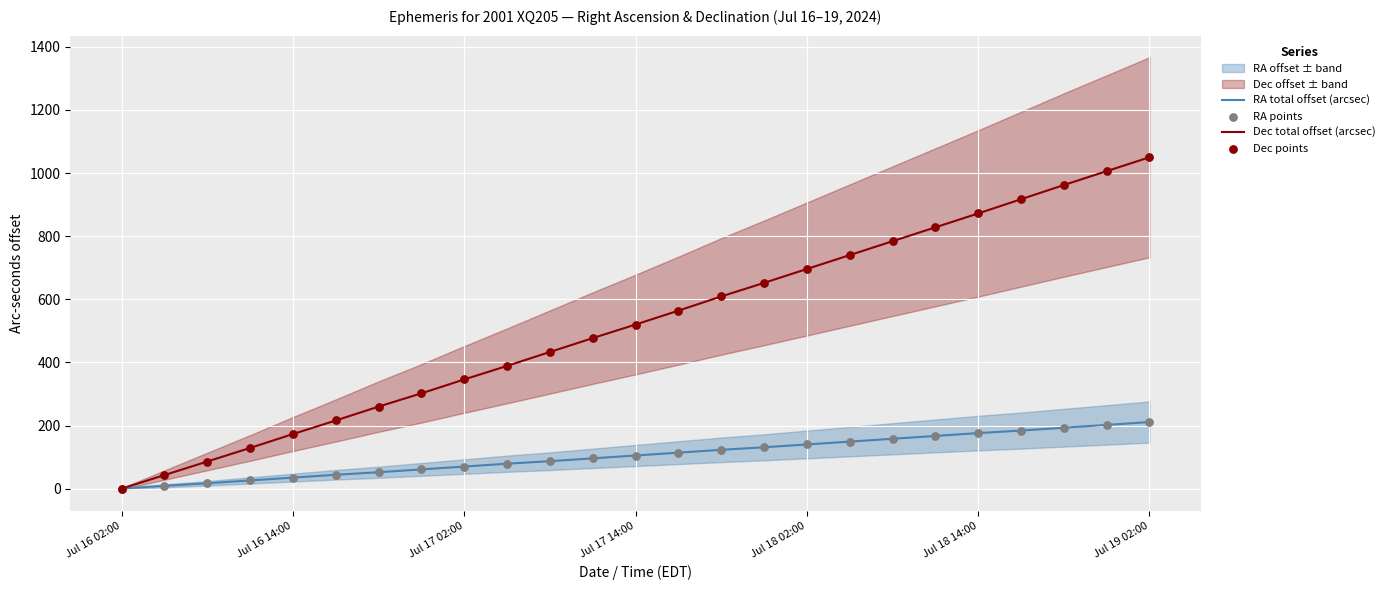

True or false: Dec total offset (arcsec) has a value of 520 at Jul 17 14:00.

True